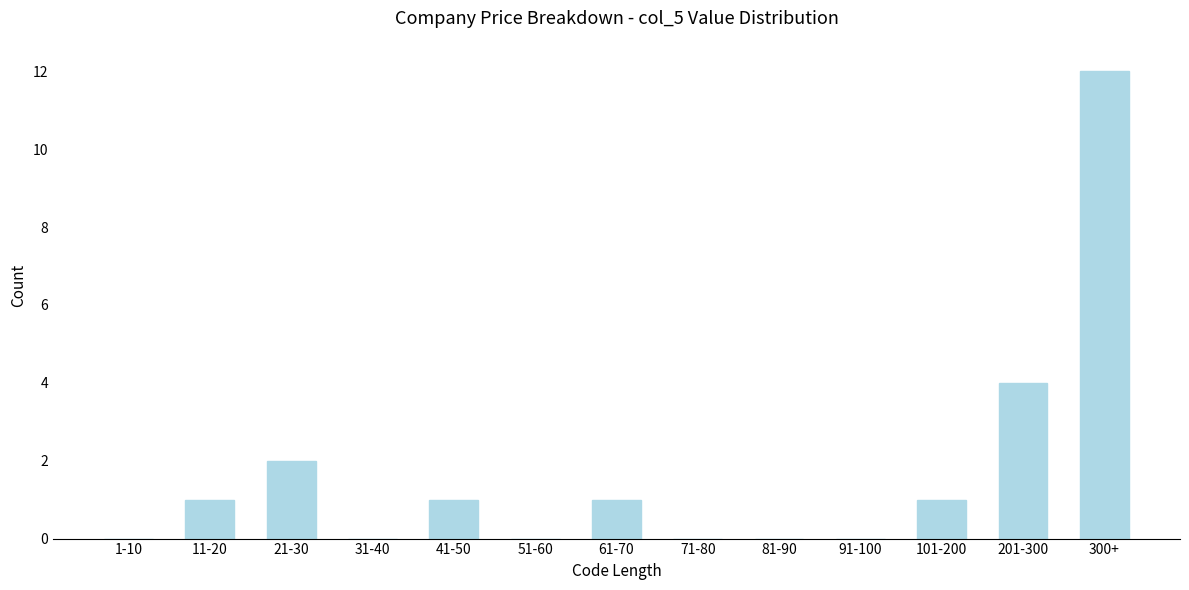

Reading right to left, extract all data points from this chart.

300+=12	201-300=4	101-200=1	91-100=0	81-90=0	71-80=0	61-70=1	51-60=0	41-50=1	31-40=0	21-30=2	11-20=1	1-10=0